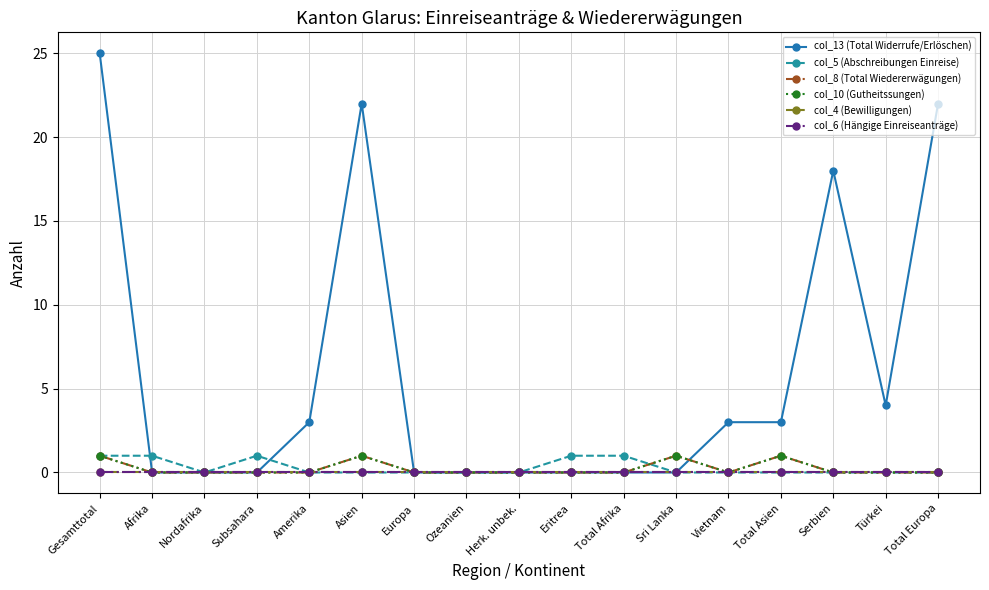

Between Eritrea and Total Europa, which series saw the biggest shift?

col_13 (Total Widerrufe/Erlöschen)